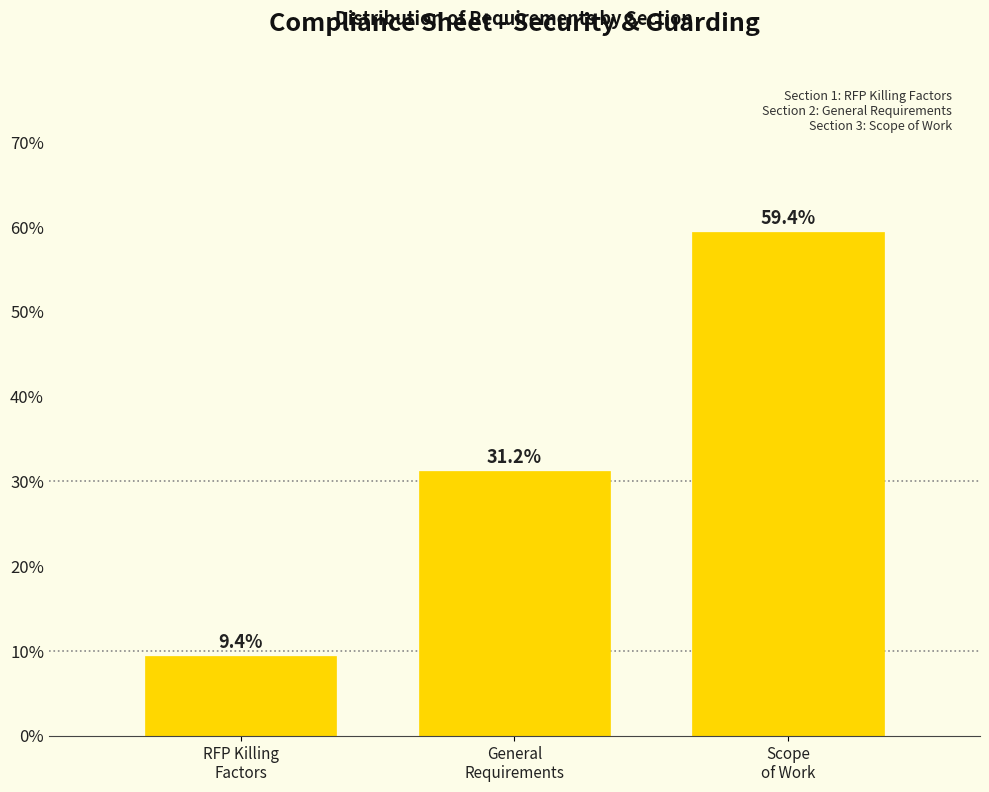

What is the value of the 1st bar from the left?

9.4